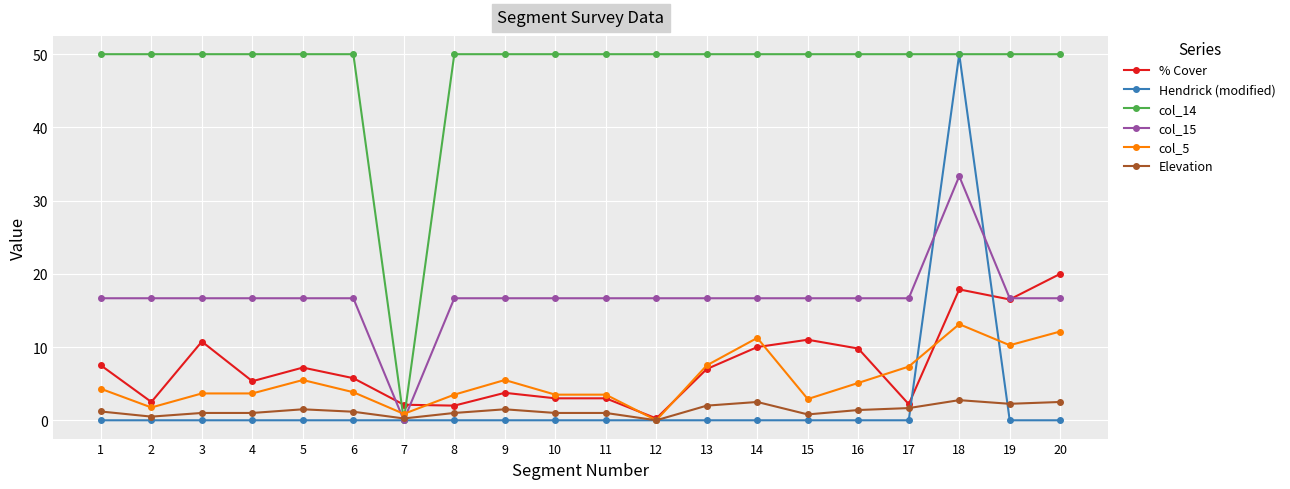

Between 2 and 5, which series saw the biggest shift?

% Cover